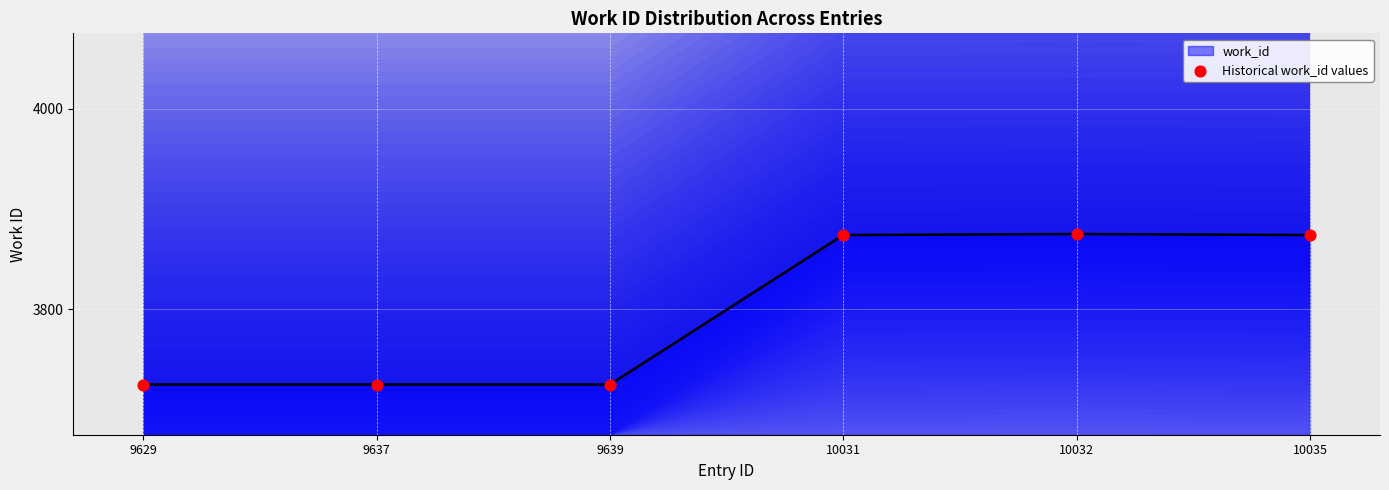

Which has a higher value, 9629 or 9637?

9629